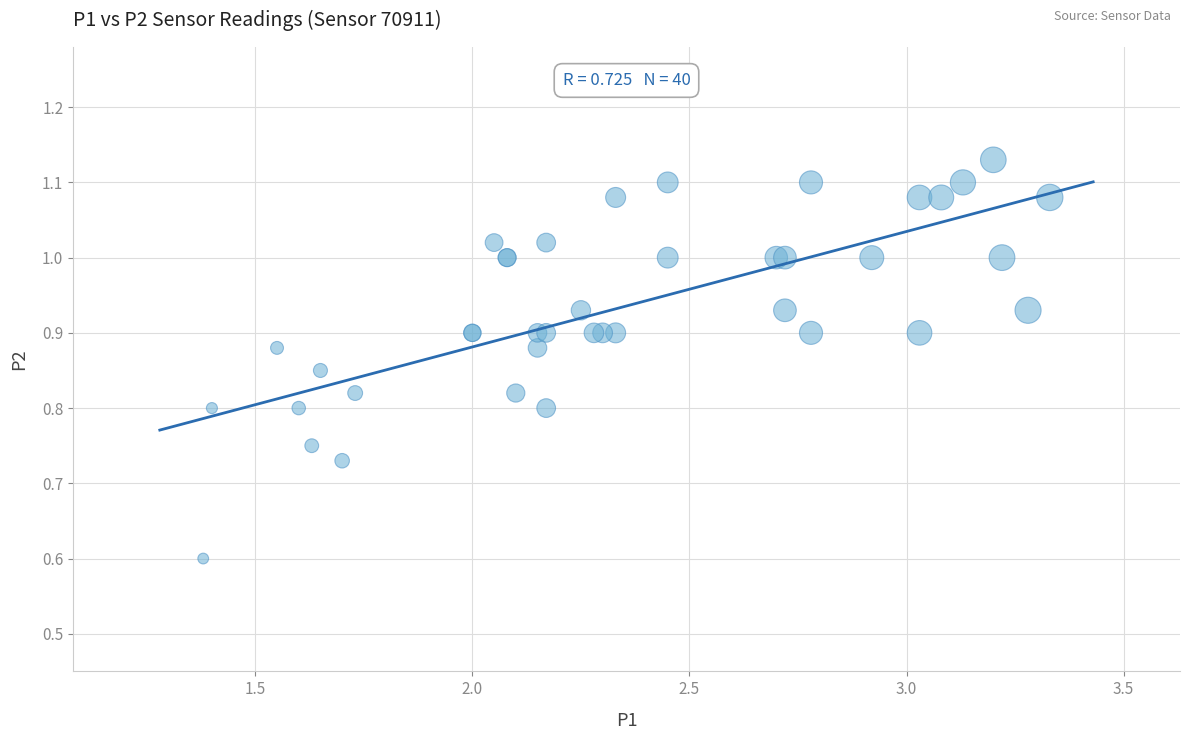

What Y value in the scatter plot is closest to 0?

0.6